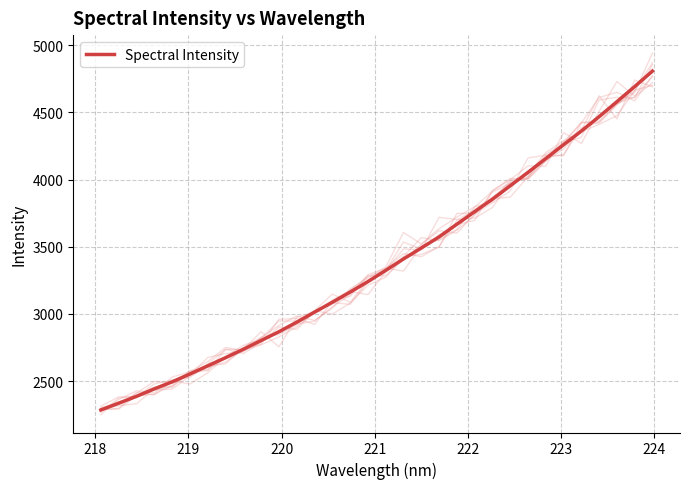

What is the maximum value for Spectral Intensity?

4807.2